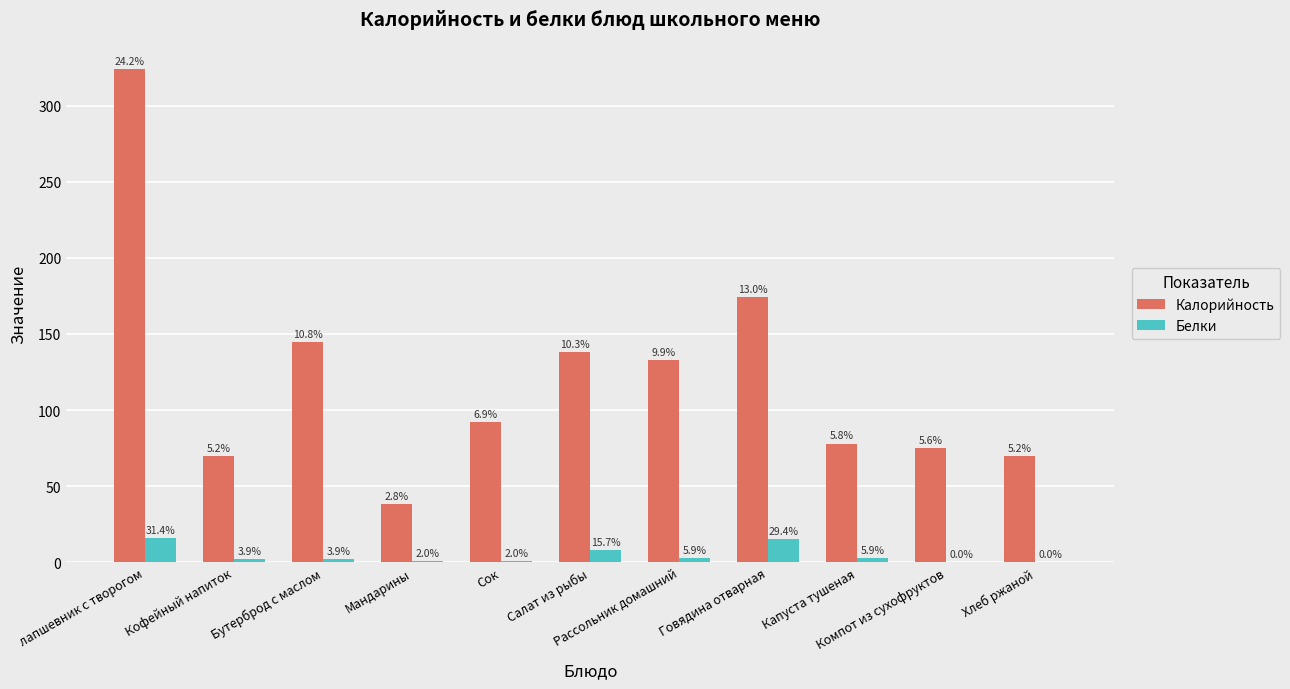

Does the chart contain stacked bars?

No